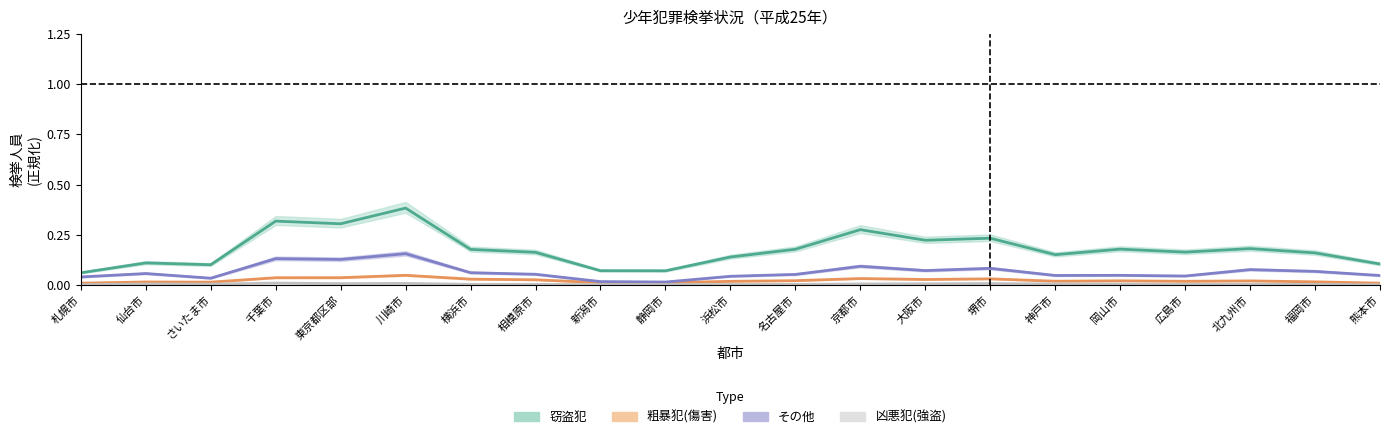

True or false: 粗暴犯(傷害) has a value of 0.0 at 岡山市.

True